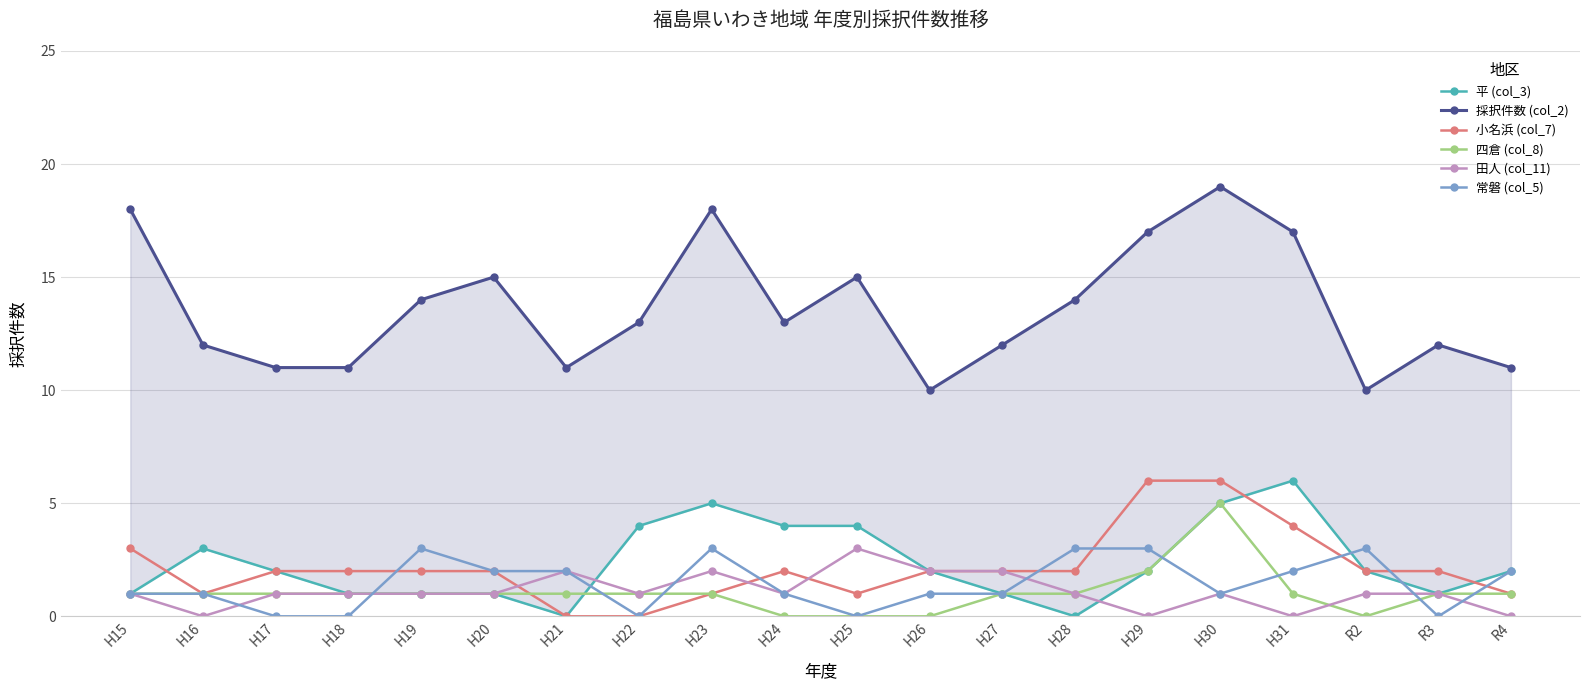

How many data points in 採択件数 (col_2) are less than 13?

9